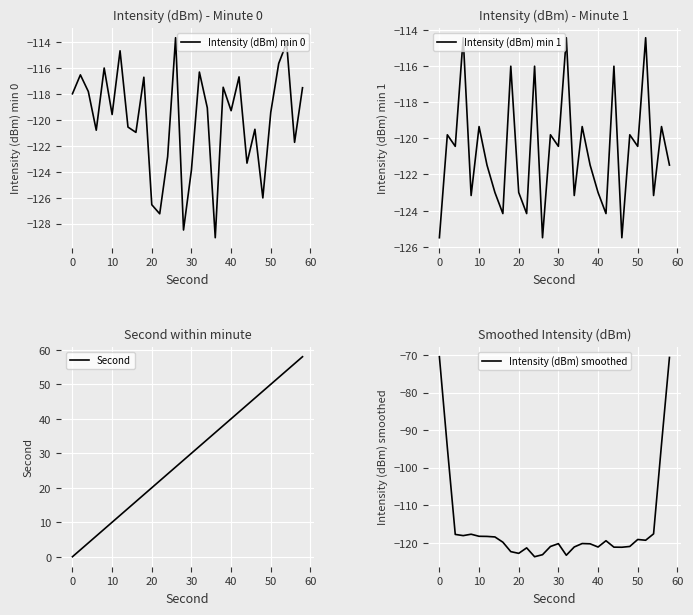

Reading left to right, what are all the values shown in this chart?

Intensity (dBm) min 0: -118.0	-116.5	-117.8	-120.8	-116.0	-119.6	-114.6	-120.5	-120.9	-116.7	-126.5	-127.2	-122.8	-113.6	-128.5	-123.8	-116.3	-119.1	-129.1	-117.5	-119.3	-116.7	-123.3	-120.7	-126.0	-119.4	-115.6	-114.0	-121.7	-117.5
Intensity (dBm) min 1: -125.5	-119.8	-120.4	-114.4	-123.2	-119.4	-121.5	-123.0	-124.2	-116.0	-123.0	-124.2	-116.0	-125.5	-119.8	-120.4	-114.4	-123.2	-119.4	-121.5	-123.0	-124.2	-116.0	-125.5	-119.8	-120.4	-114.4	-123.2	-119.4	-121.5
Second: 0.0	2.0	4.0	6.0	8.0	10.0	12.0	14.0	16.0	18.0	20.0	22.0	24.0	26.0	28.0	30.0	32.0	34.0	36.0	38.0	40.0	42.0	44.0	46.0	48.0	50.0	52.0	54.0	56.0	58.0
Intensity (dBm) smoothed: -70.5	-94.6	-117.8	-118.1	-117.8	-118.3	-118.3	-118.5	-119.9	-122.4	-122.8	-121.4	-123.7	-123.2	-121.0	-120.3	-123.4	-121.1	-120.2	-120.3	-121.2	-119.5	-121.2	-121.2	-121.0	-119.2	-119.4	-117.7	-93.8	-70.6